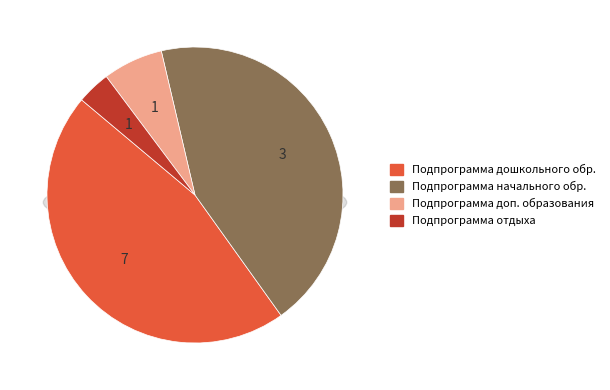

Count the number of slices in the pie.

4